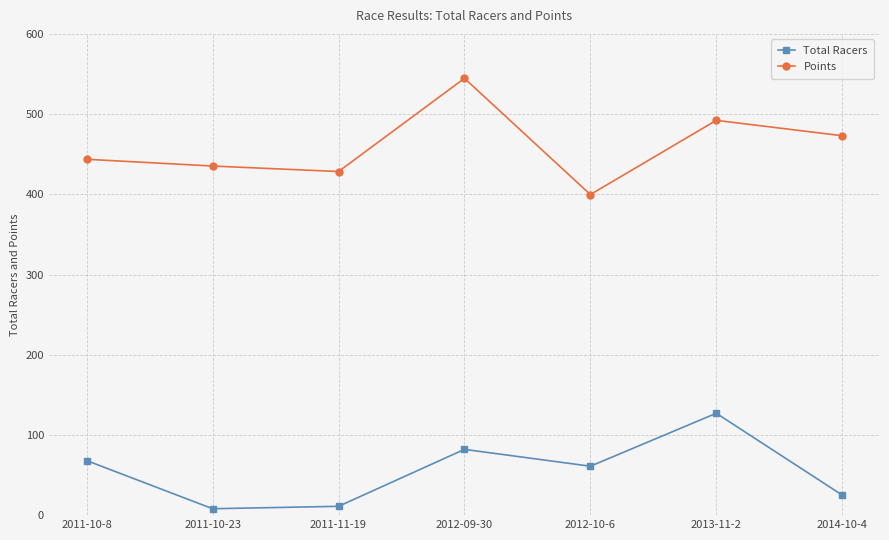

Reading left to right, what are all the values shown in this chart?

Total Racers: 2011-10-8=68.0	2011-10-23=8.0	2011-11-19=11.0	2012-09-30=82.0	2012-10-6=61.0	2013-11-2=127.0	2014-10-4=25.0
Points: 2011-10-8=443.7	2011-10-23=435.2	2011-11-19=428.4	2012-09-30=544.6	2012-10-6=399.7	2013-11-2=492.2	2014-10-4=473.0